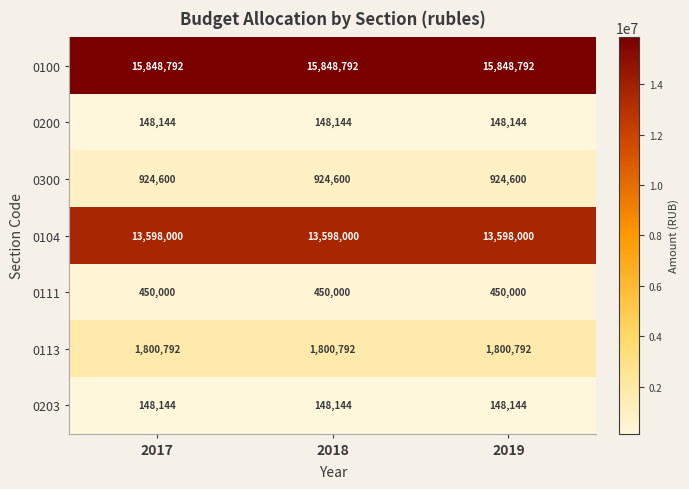

How many categories are shown in the chart?

3